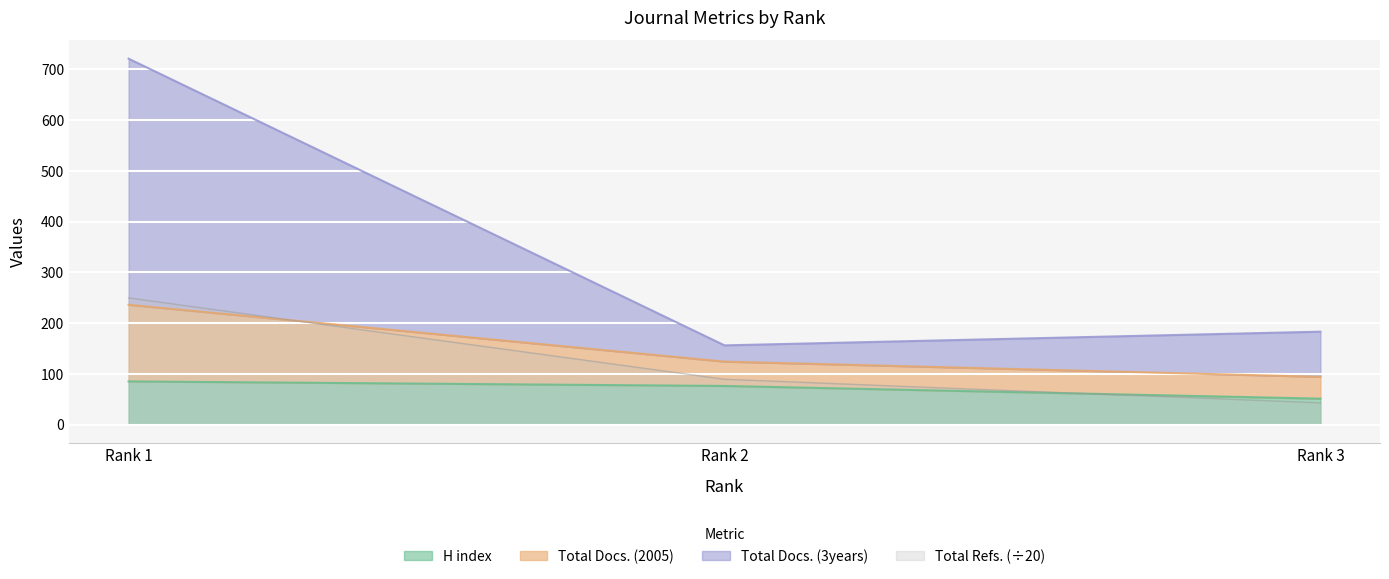

What is the sum of all Total Refs. values?

381.4